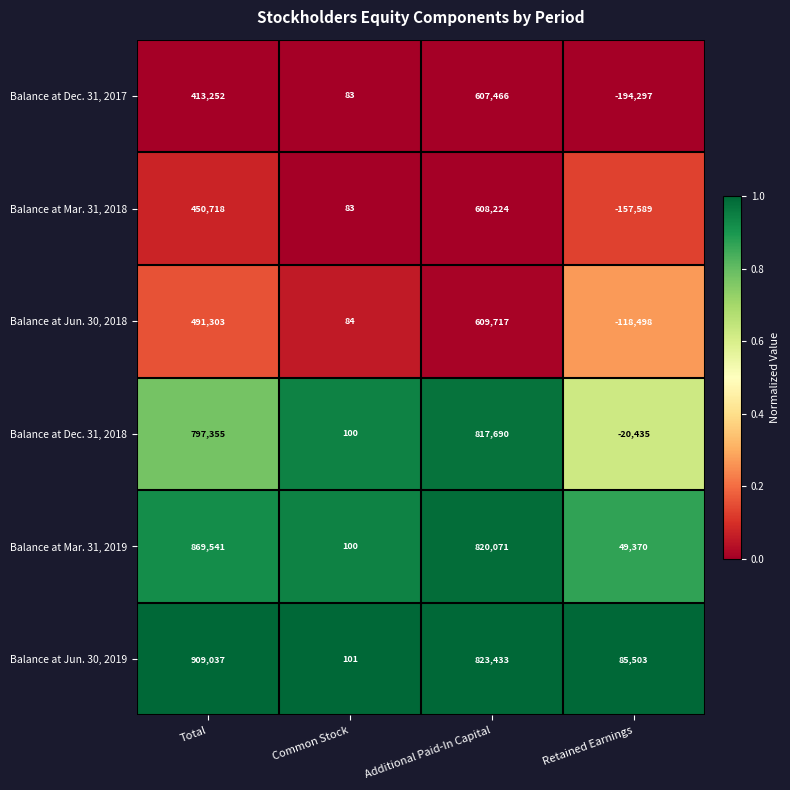

Reading left to right, extract all data points from this chart.

Balance at Dec. 31, 2017: 413252	83	607466	-194297
Balance at Mar. 31, 2018: 450718	83	608224	-157589
Balance at Jun. 30, 2018: 491303	84	609717	-118498
Balance at Dec. 31, 2018: 797355	100	817690	-20435
Balance at Mar. 31, 2019: 869541	100	820071	49370
Balance at Jun. 30, 2019: 909037	101	823433	85503